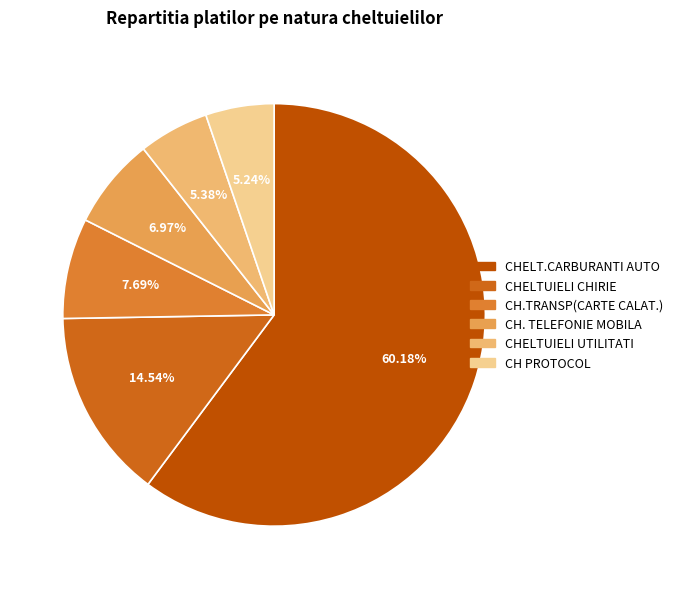

To the nearest percent, what percentage of the pie is CH PROTOCOL?

5%